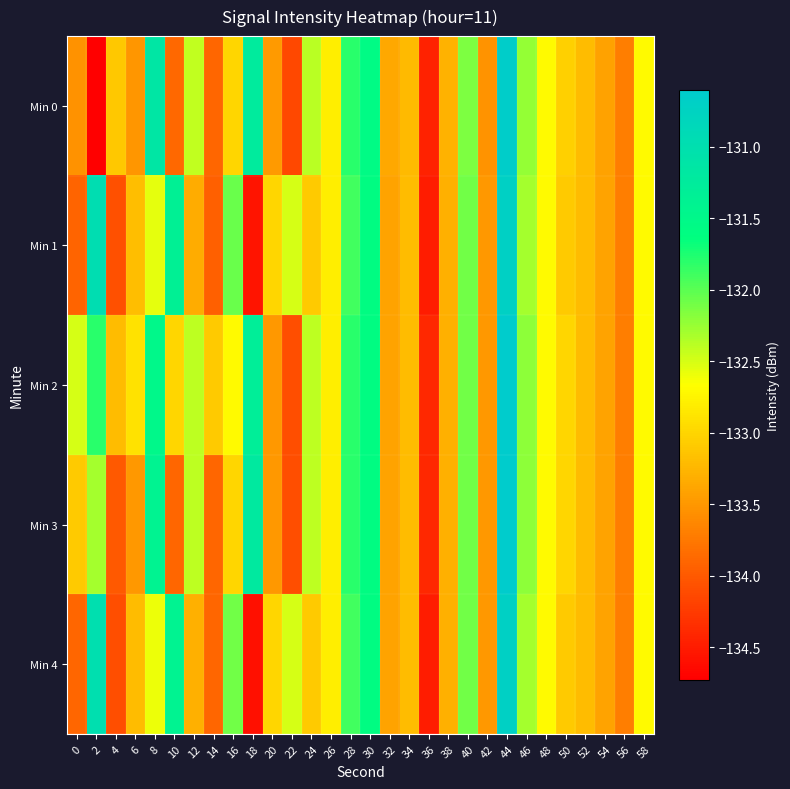

What is the maximum value shown in the chart?

-130.6